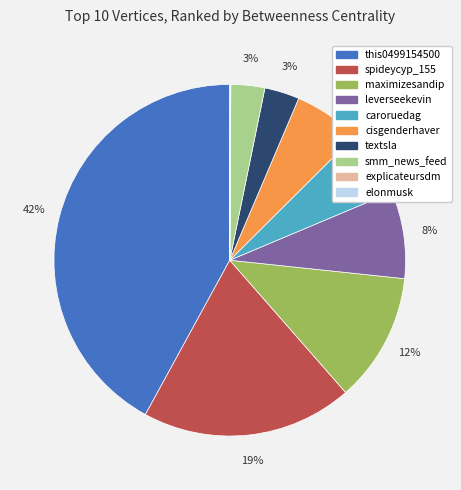

To the nearest percent, what is the average slice percentage?

10%